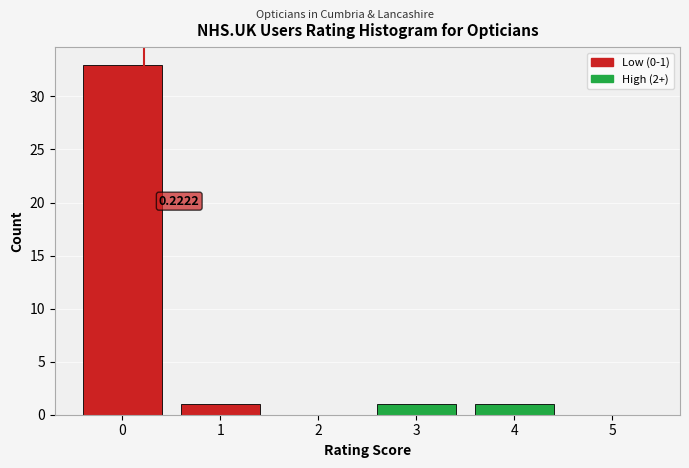

Which range on the x-axis has the tallest bar?

-0.5 to 0.5